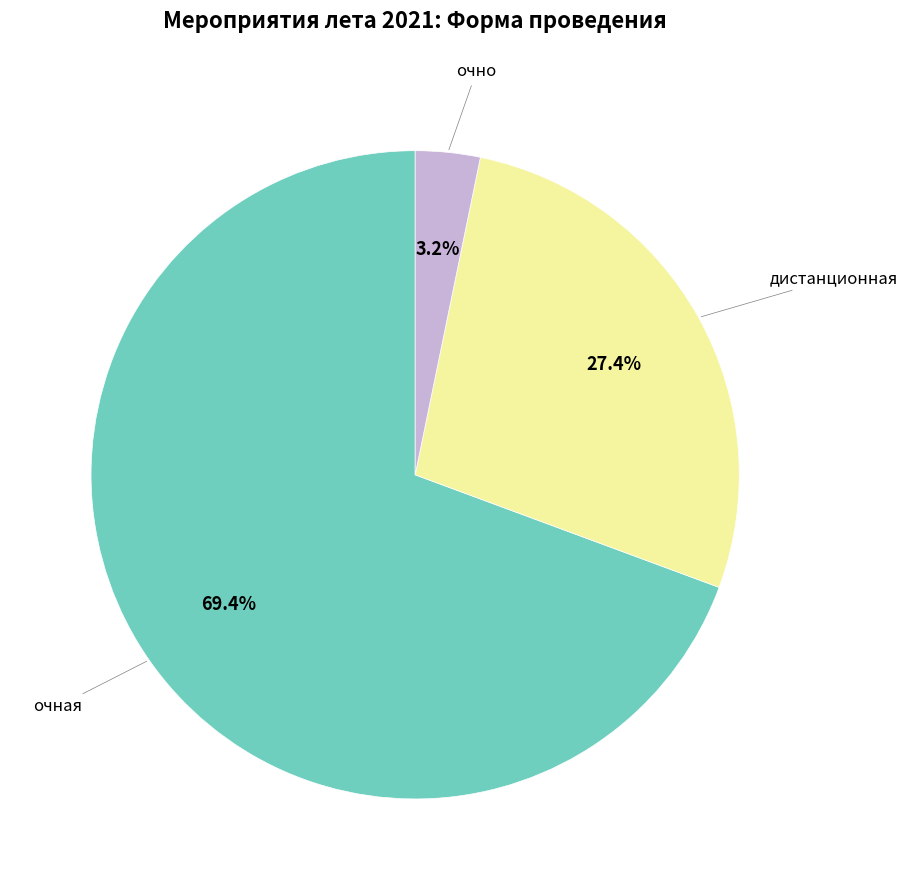

The очная slice represents 58% of the pie. True or false?

False